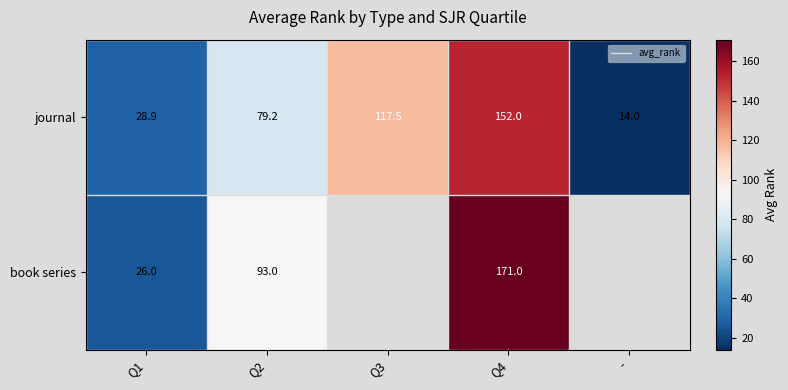

At which category is the sum across all series the highest?

Q4